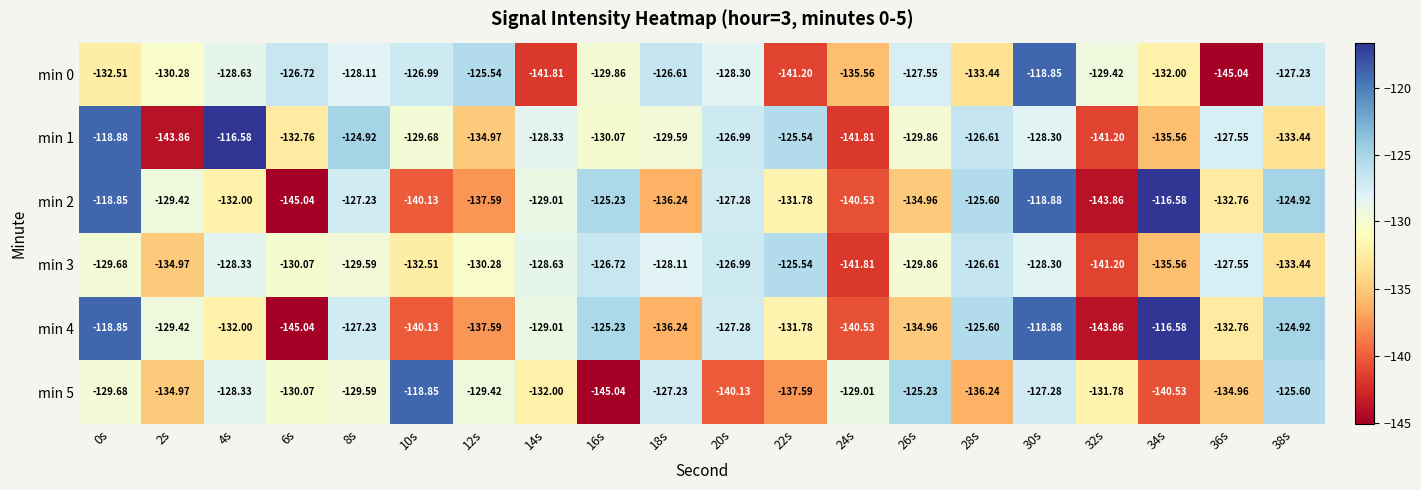

Is the value of min 3 at 18s greater than the value of min 0 at 12s?

No